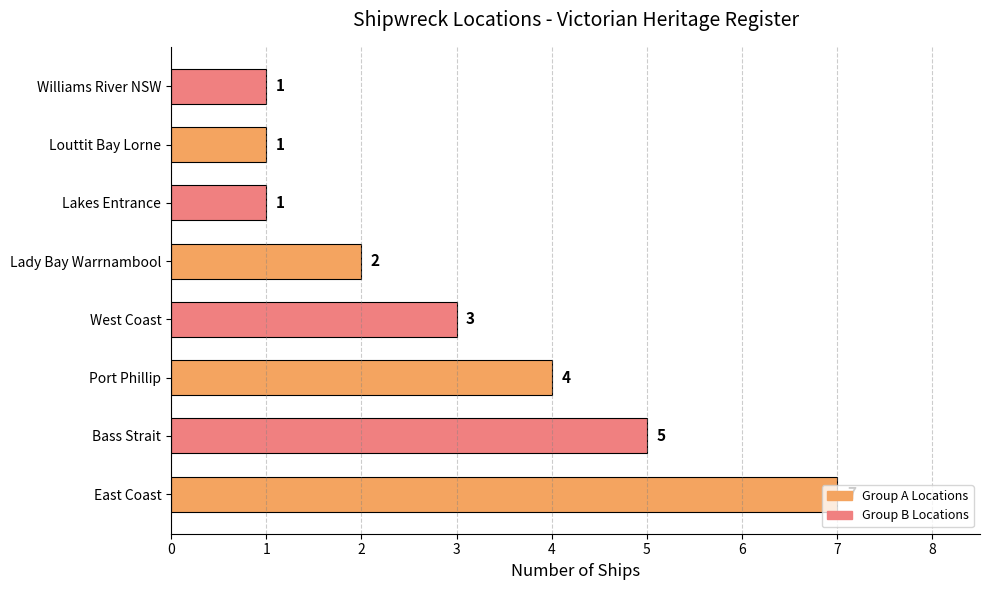

How many values are below 3?

4